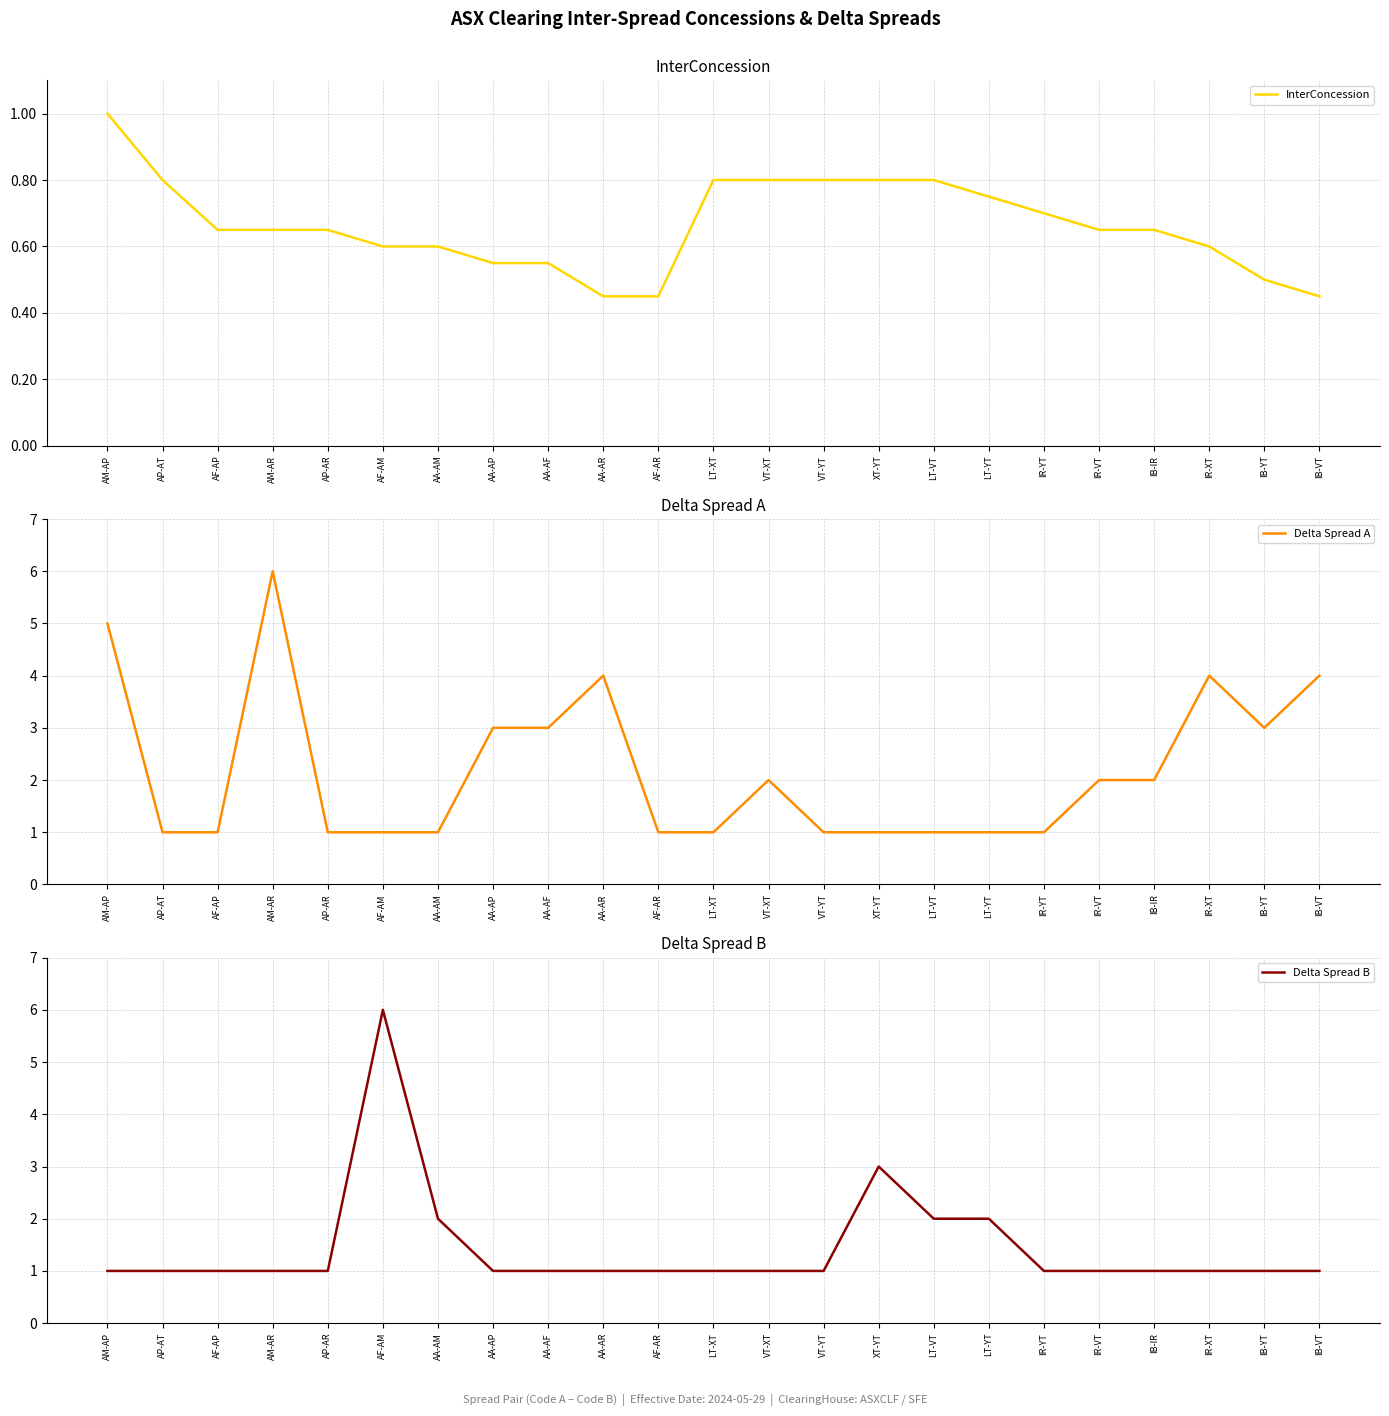

At which category is the sum across all series the highest?

AM-AR